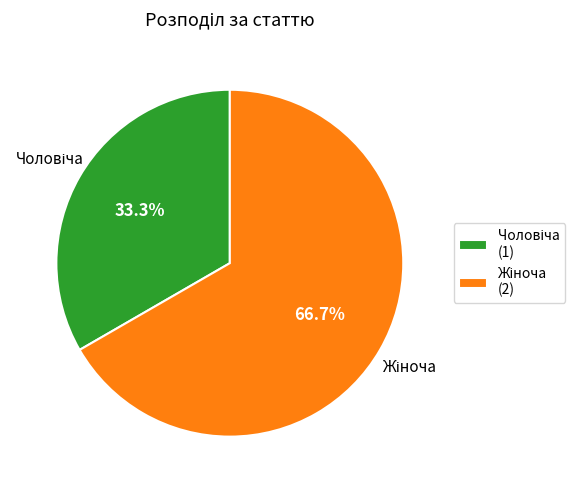

Is there any slice that represents more than half of the pie?

Yes